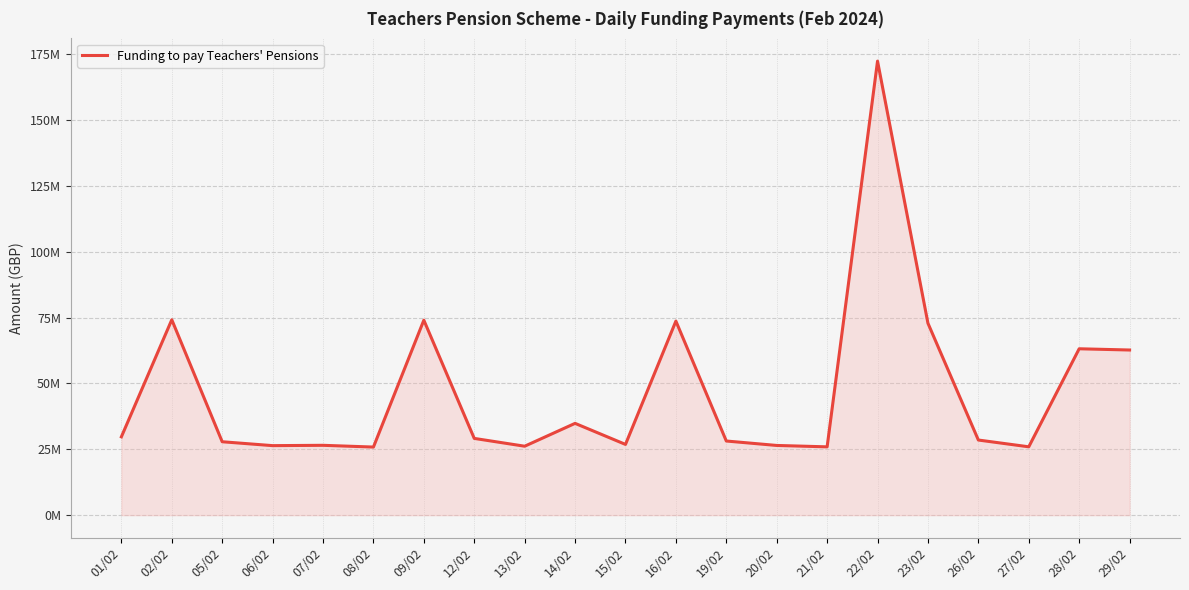

At which category does the data reach its first local peak?

02/02